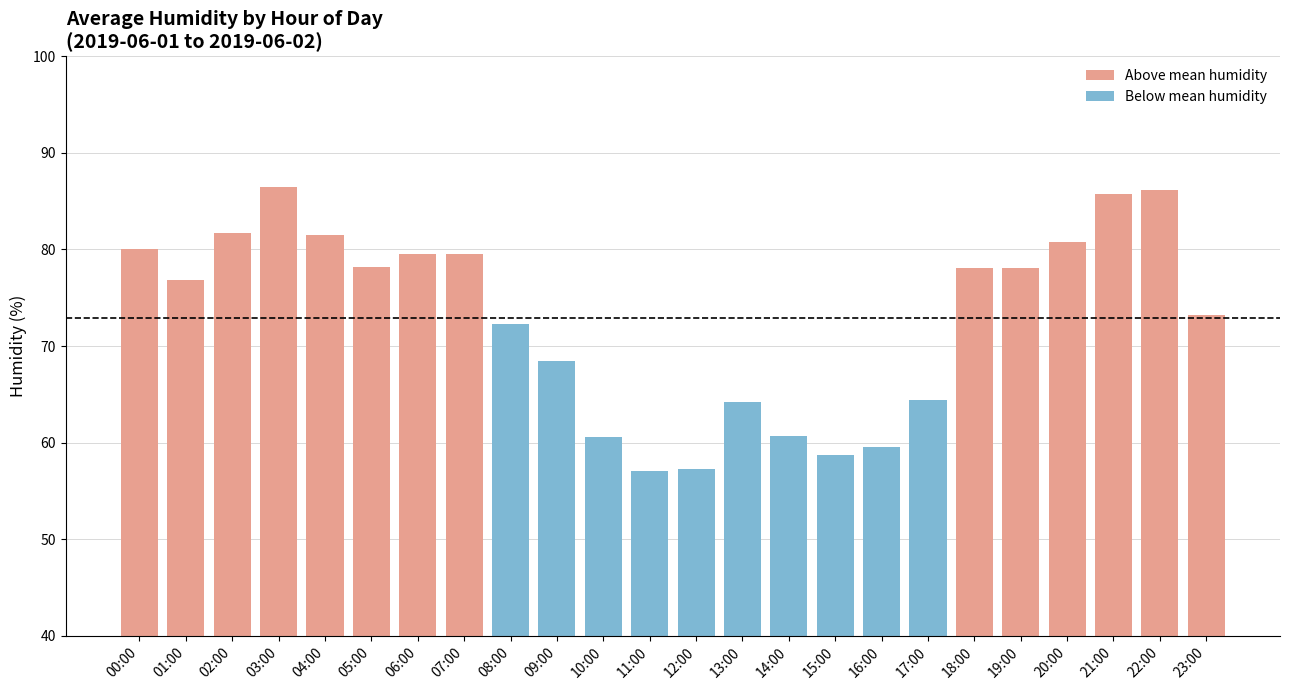

Reading left to right, list all the values displayed in this chart.

Above mean humidity: 00:00=80.0	01:00=76.8	02:00=81.7	03:00=86.5	04:00=81.5	05:00=78.2	06:00=79.5	07:00=79.5	08:00=0.0	09:00=0.0	10:00=0.0	11:00=0.0	12:00=0.0	13:00=0.0	14:00=0.0	15:00=0.0	16:00=0.0	17:00=0.0	18:00=78.1	19:00=78.1	20:00=80.8	21:00=85.7	22:00=86.2	23:00=73.2
Below mean humidity: 00:00=0.0	01:00=0.0	02:00=0.0	03:00=0.0	04:00=0.0	05:00=0.0	06:00=0.0	07:00=0.0	08:00=72.3	09:00=68.4	10:00=60.6	11:00=57.1	12:00=57.3	13:00=64.2	14:00=60.7	15:00=58.7	16:00=59.5	17:00=64.4	18:00=0.0	19:00=0.0	20:00=0.0	21:00=0.0	22:00=0.0	23:00=0.0